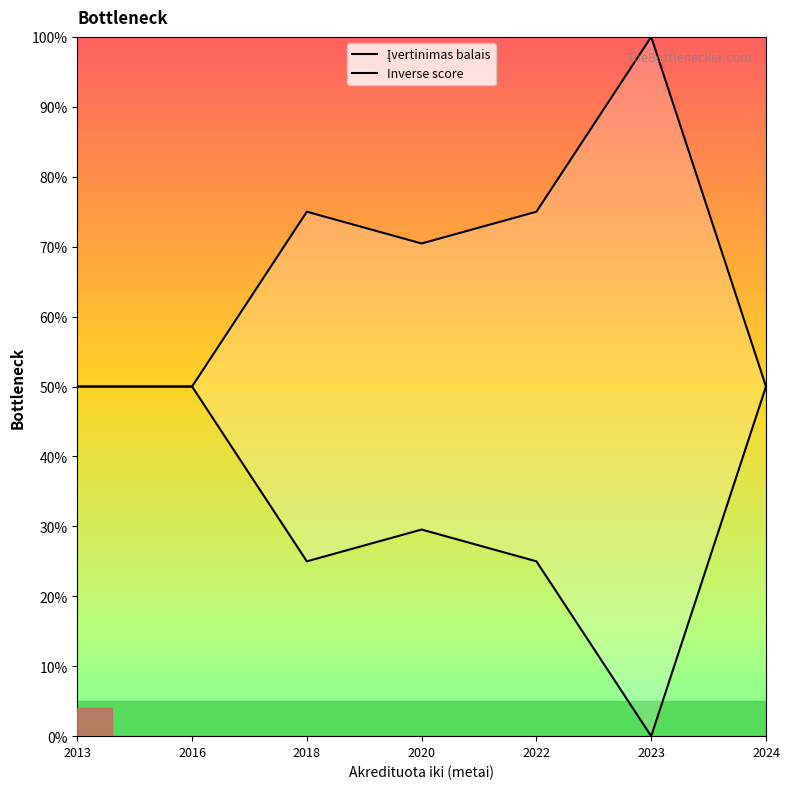

Does the chart display data point markers on the line(s)?

No